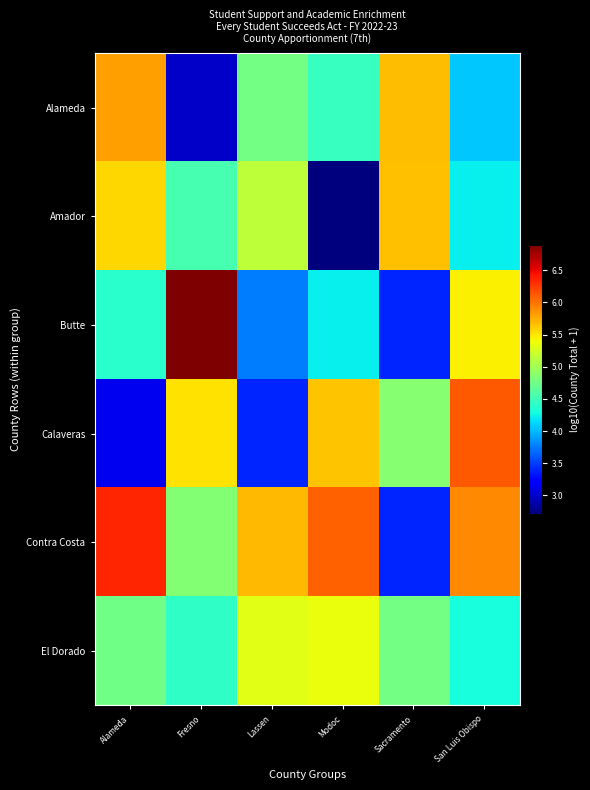

Which series has the largest range (max minus min)?

Butte